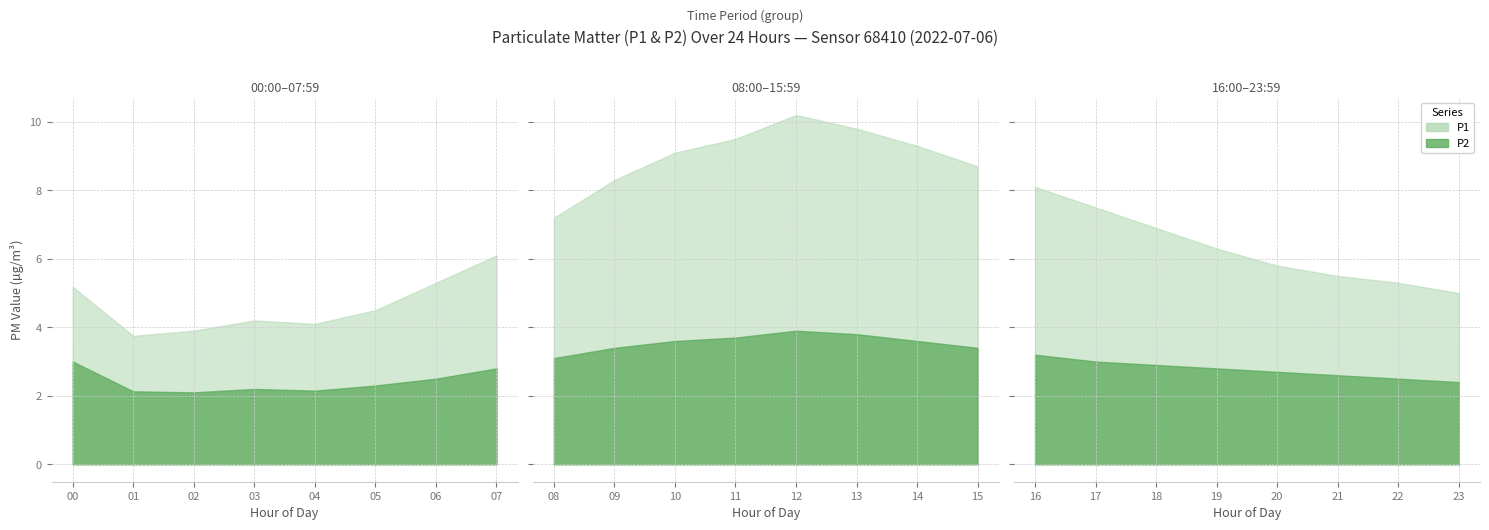

Which has a higher value, 19 or 5?

19